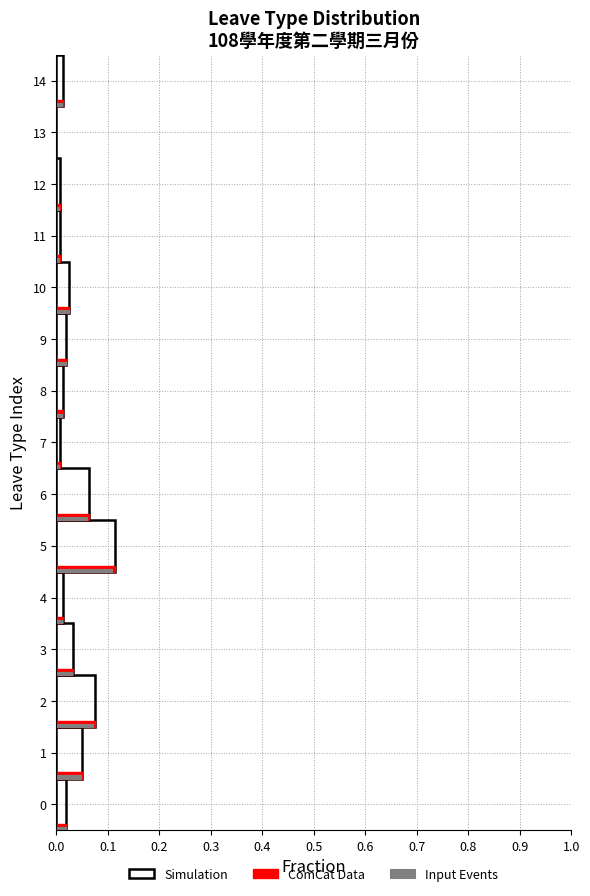

The Simulation series shows 0.1 at 13. True or false?

False